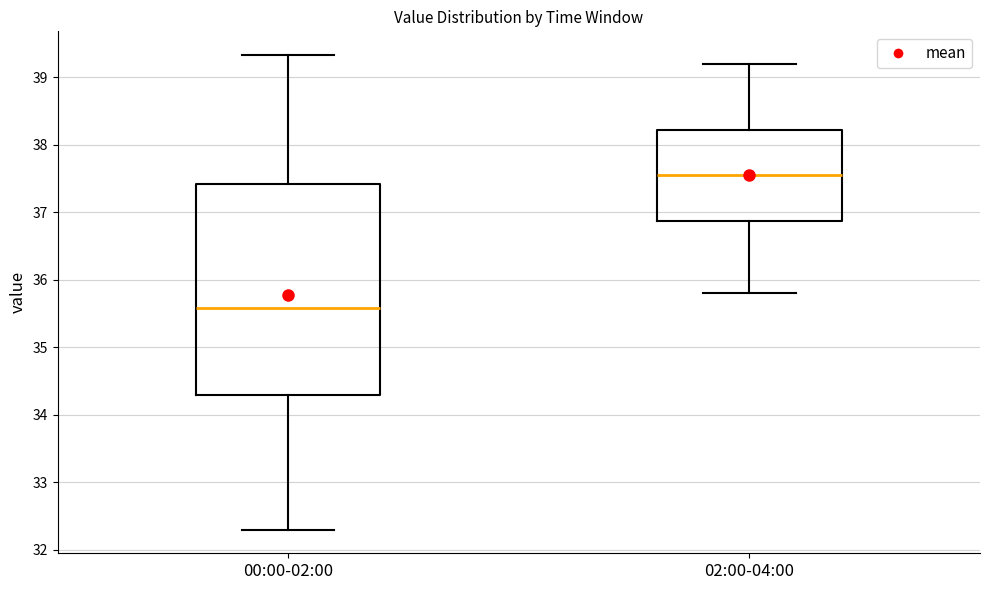

Reading left to right, transcribe this box plot: for each box, give where its median line is, the range the box spans, and where its two whiskers end, as read against the y-axis. The values are not printed on the chart, so give them approximately, as read against the axis.

00:00-02:00: median 35.6, box 34.3 to 37.4, whiskers 32.3 to 39.3
02:00-04:00: median 37.6, box 36.9 to 38.2, whiskers 35.8 to 39.2